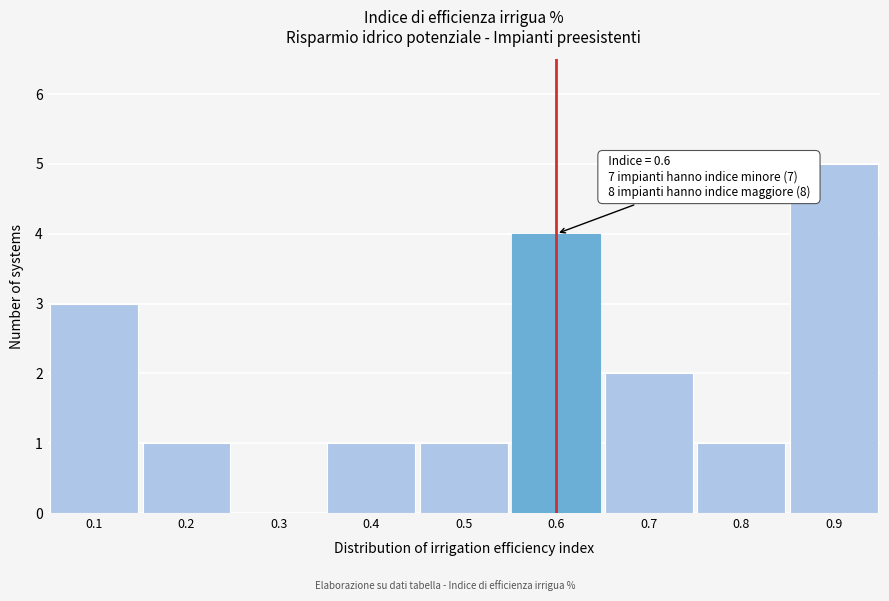

Which range on the x-axis has the tallest bar?

0.85 to 0.95